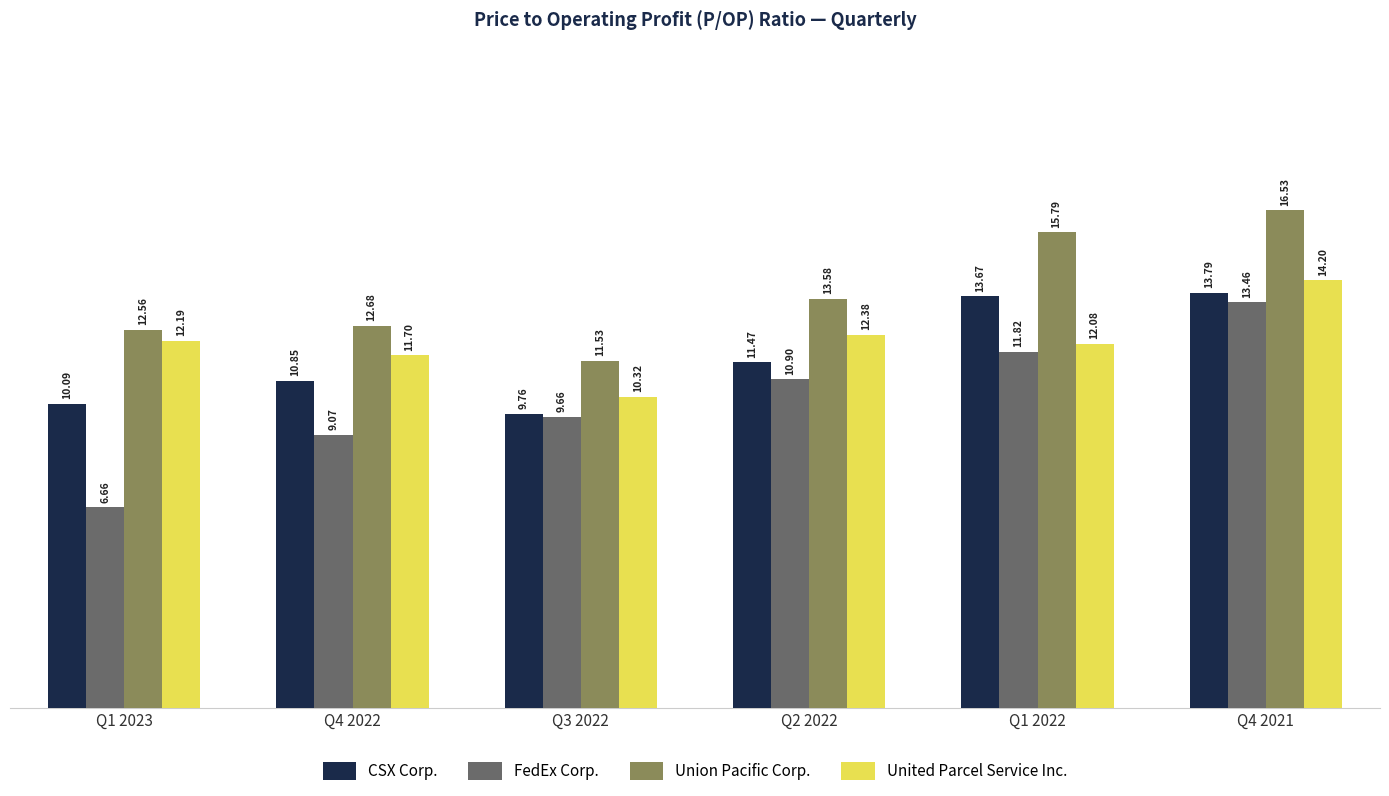

What is the label of the 3rd bar from the left?

Q3 2022